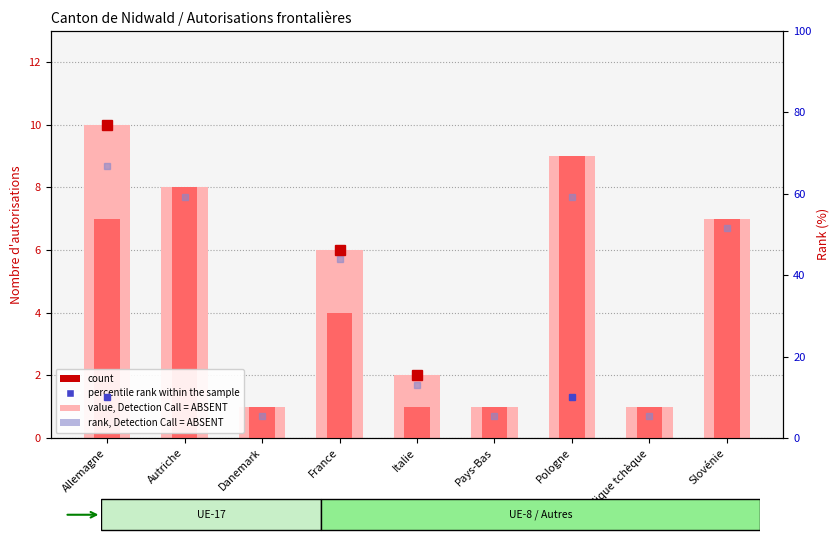

The Autorisations initiales series shows 1 at Danemark. True or false?

True